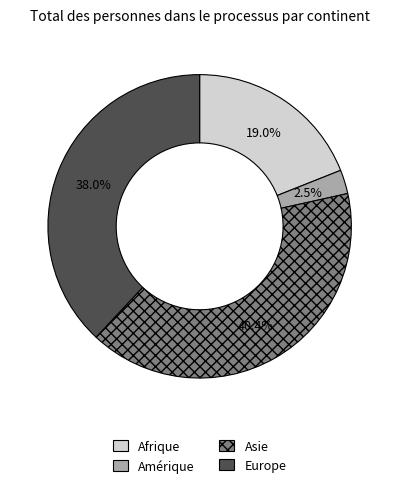

To the nearest percent, what portion does Afrique represent?

19%